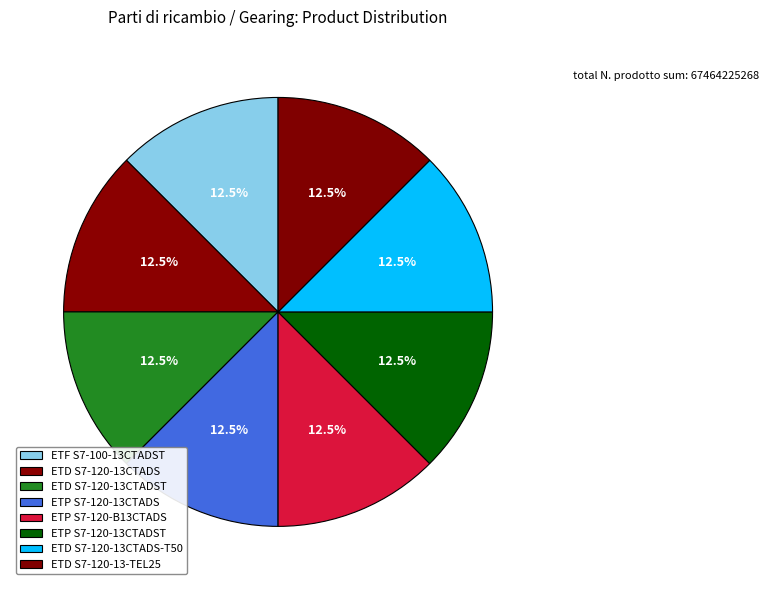

What percentage do ETD S7-120-13CTADST and ETP S7-120-13CTADST together represent?

25.0%